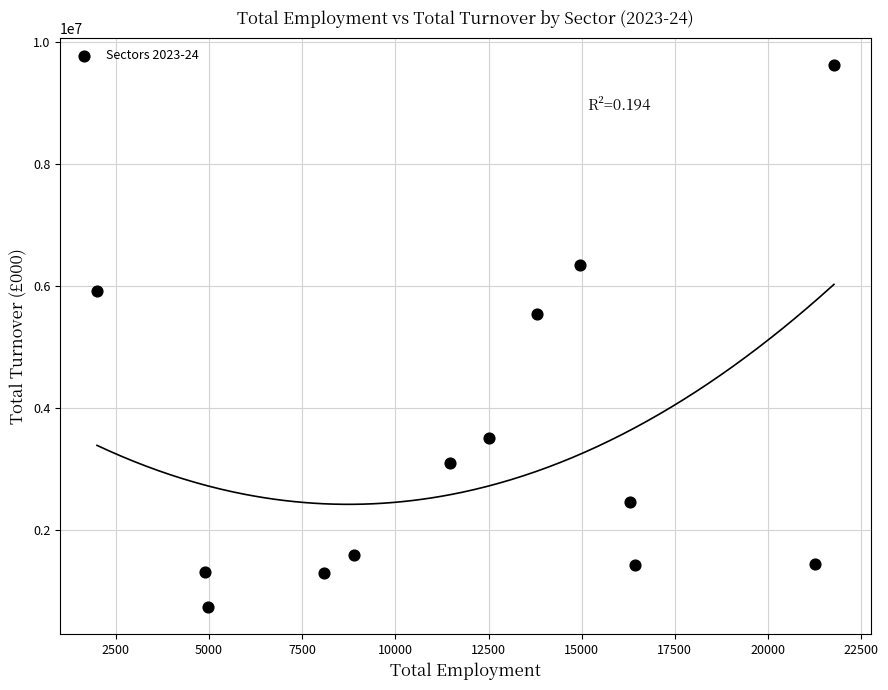

What is the range of X values (max minus min)?

19776